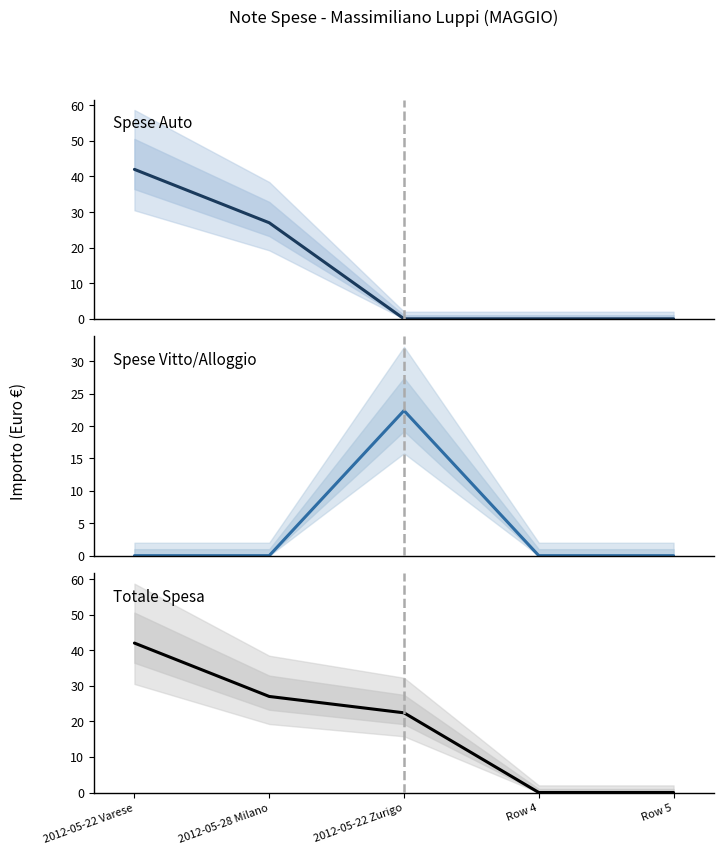

What is the label of the 2nd point from the right?

Row 4